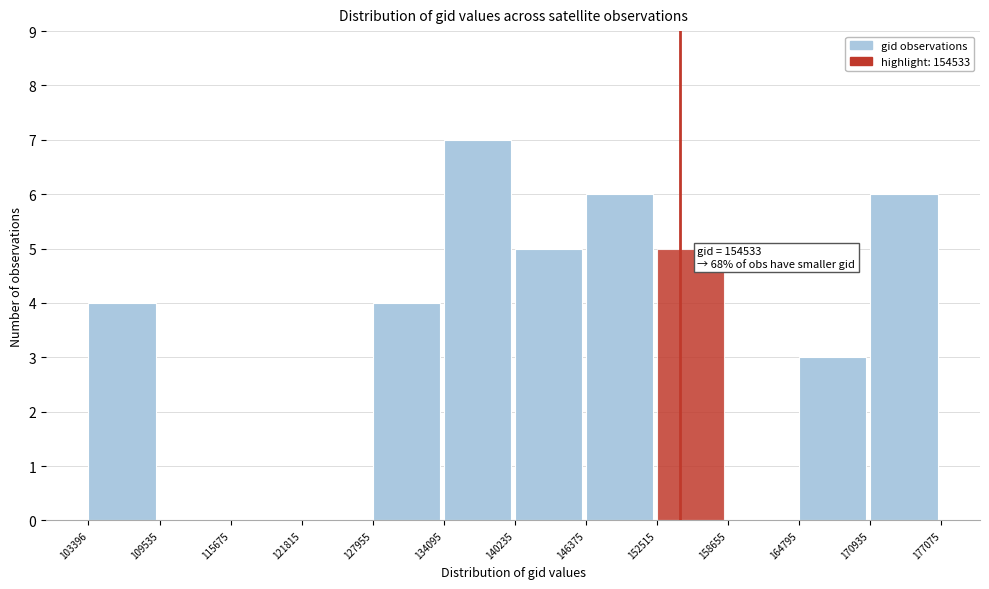

Over which range of the x-axis is the bar tallest?

134095 to 140235